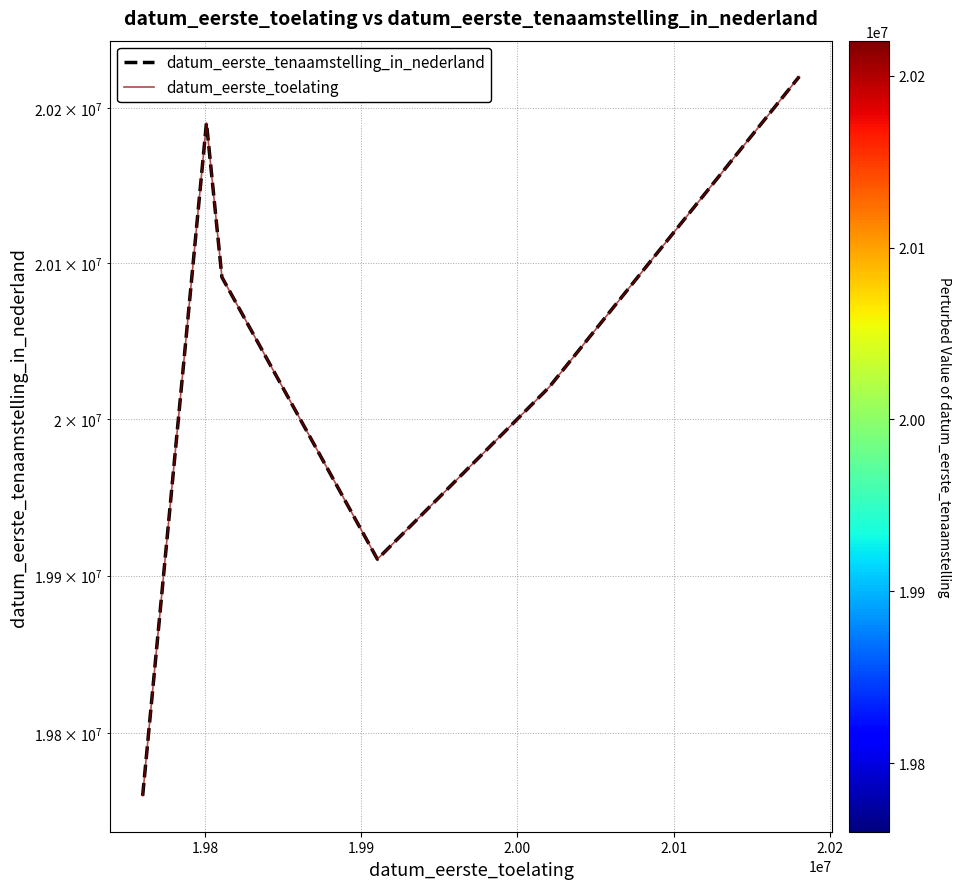

How many data points in datum_eerste_tenaamstelling_in_nederland are less than 20090914?

3